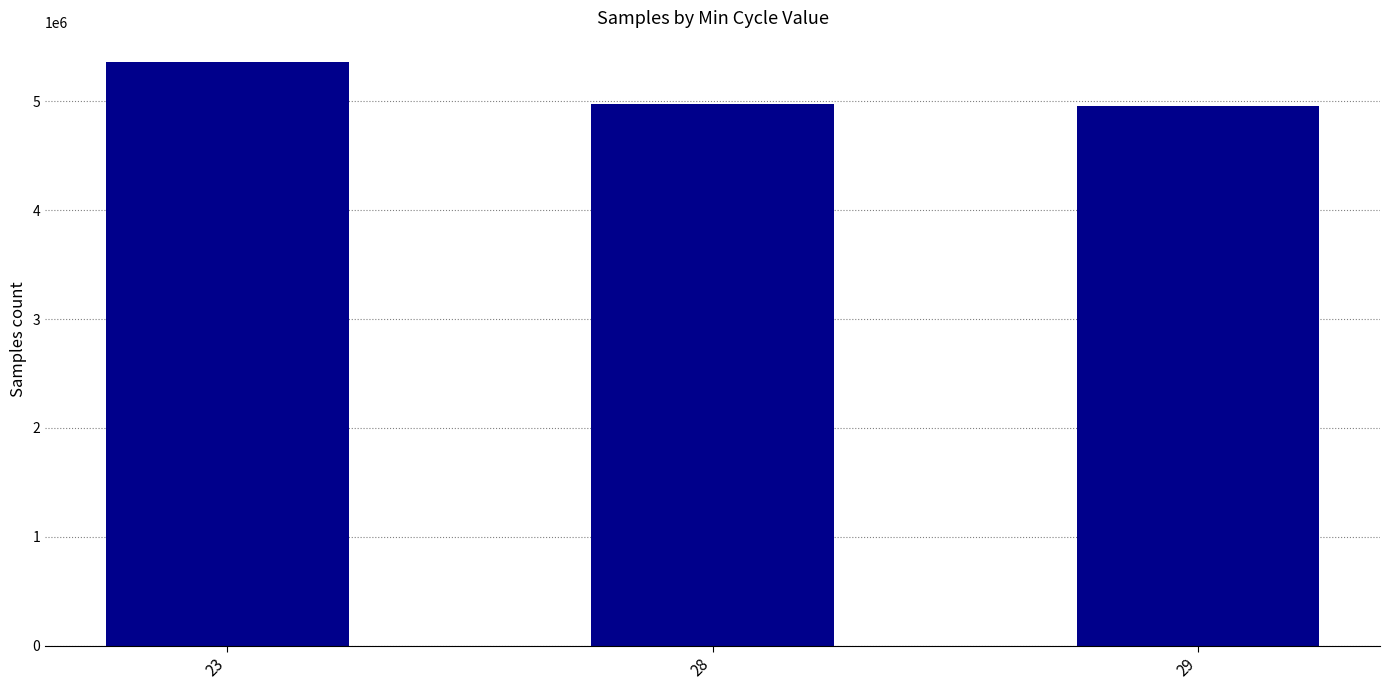

What is the value of the 1st bar from the left?

5367232